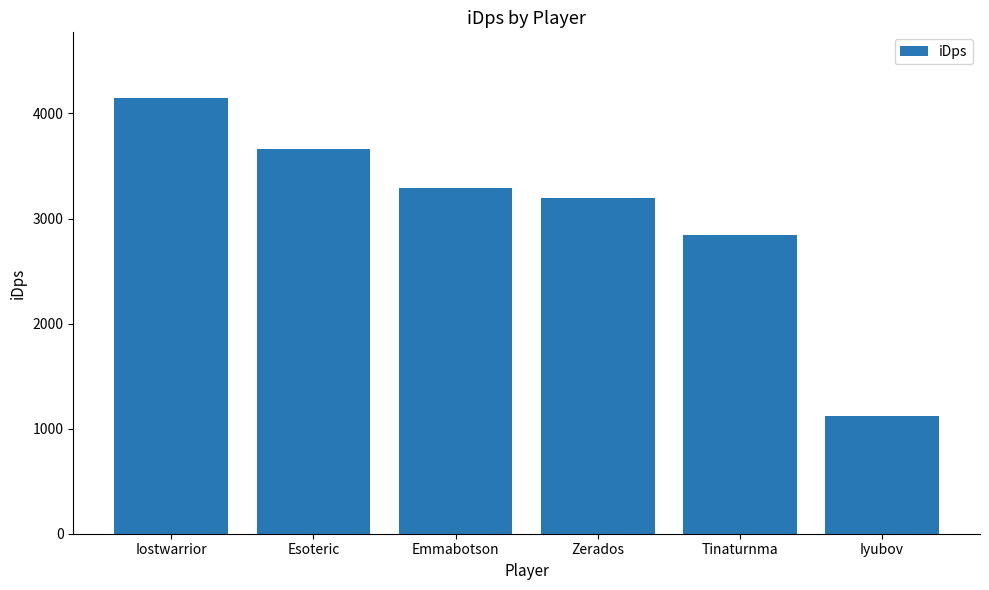

Reading left to right, list all the values displayed in this chart.

Iostwarrior=4149.4	Esoteric=3665.6	Emmabotson=3290.9	Zerados=3190.5	Tinaturnma=2838.3	Iyubov=1124.2